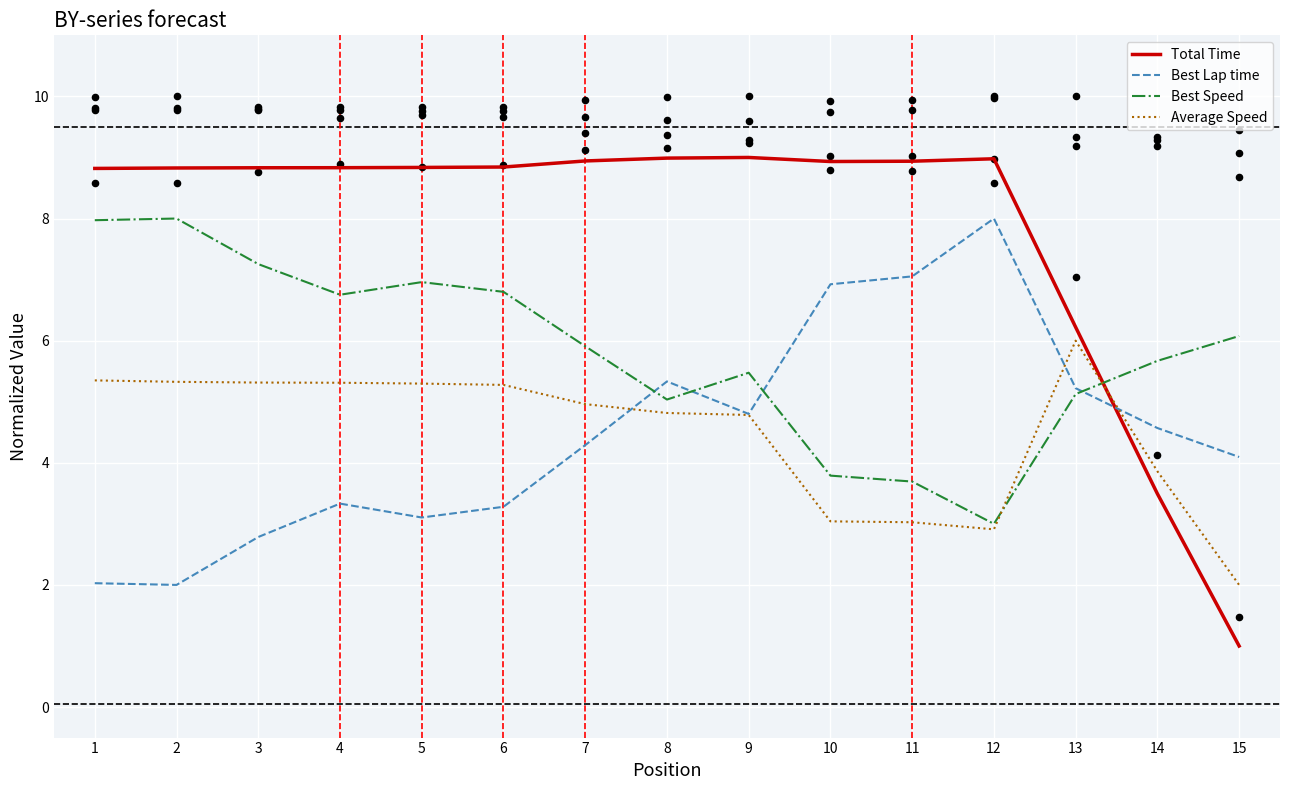

Is the value of Average Speed at 12 greater than the value of Total Time at 1?

No